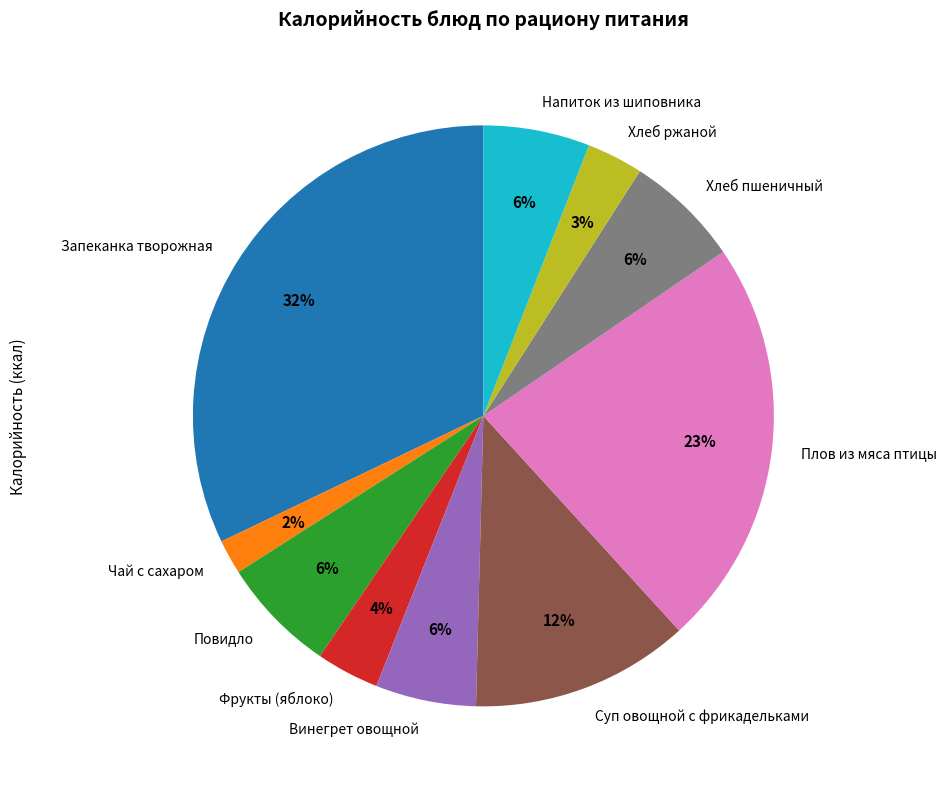

Does Напиток из шиповника represent more than half of the total?

No